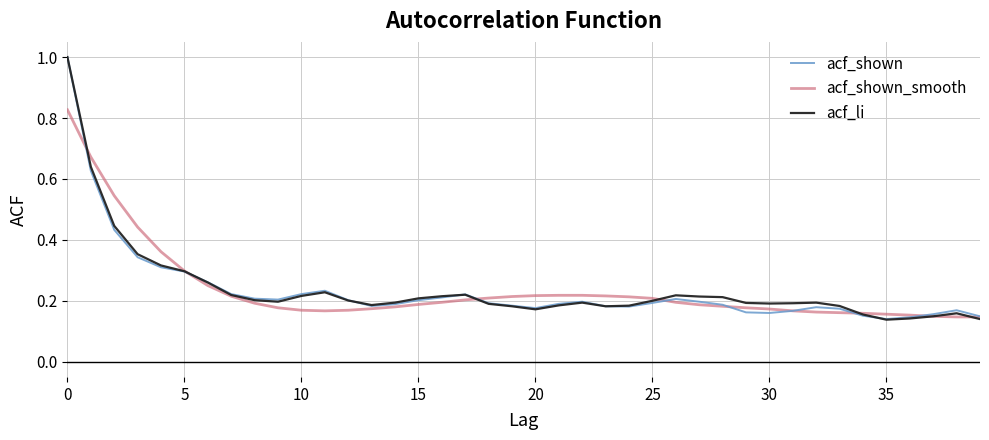

True or false: acf_li and acf_shown_smooth intersect in this chart.

True